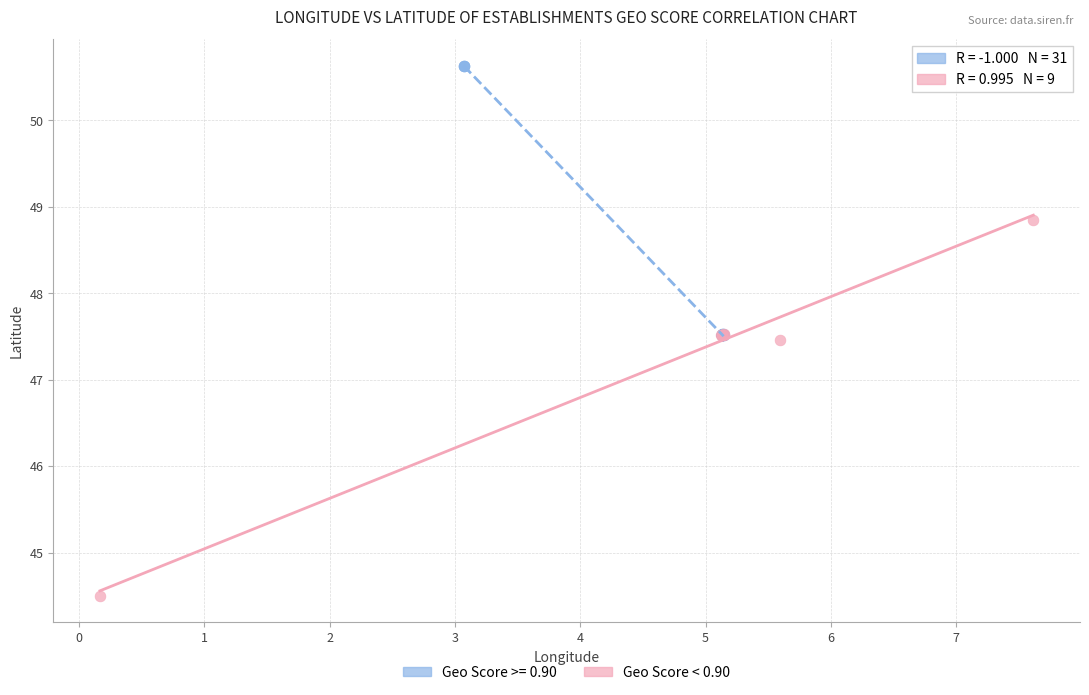

Which series reaches the maximum Y coordinate?

Geo Score >= 0.90